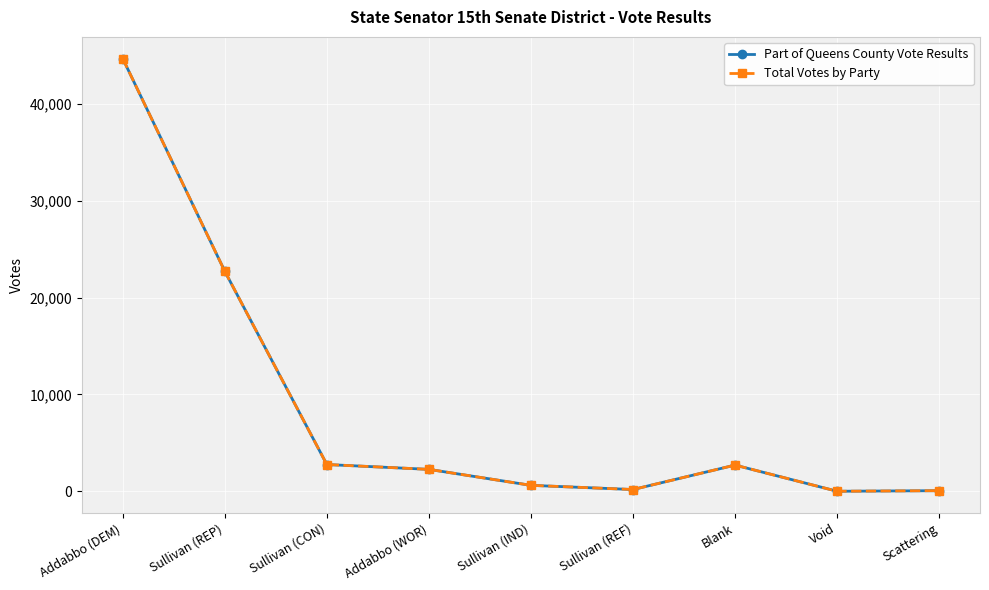

Does the chart display data point markers on the line(s)?

Yes